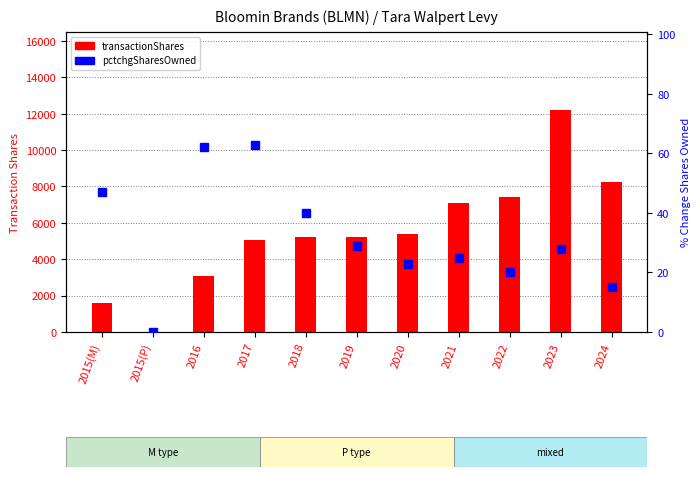

At which label does transactionShares reach its minimum?

2015(P)